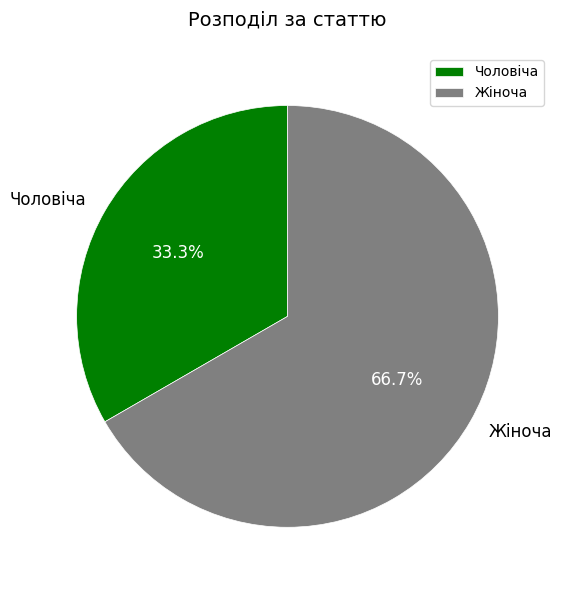

Which has a higher value, Жіноча or Чоловіча?

Жіноча